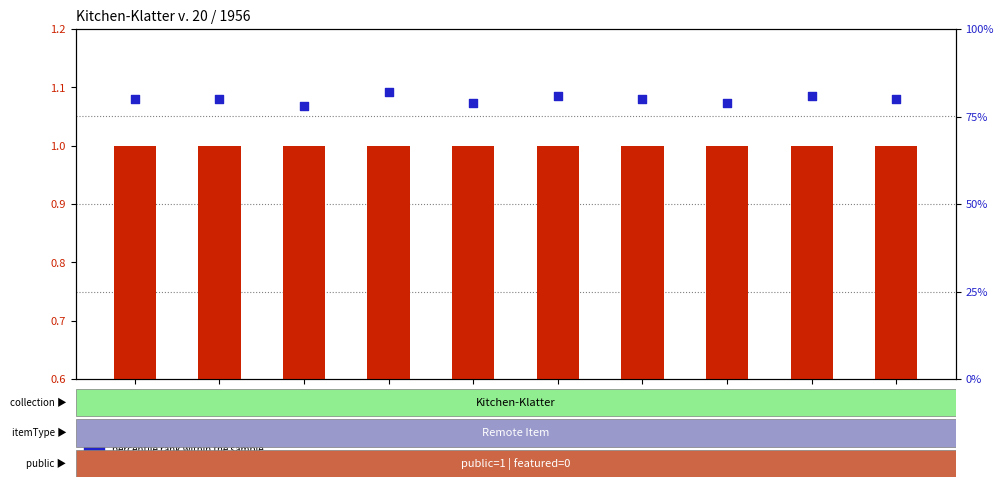

At which category is the sum across all series the highest?

n. 05